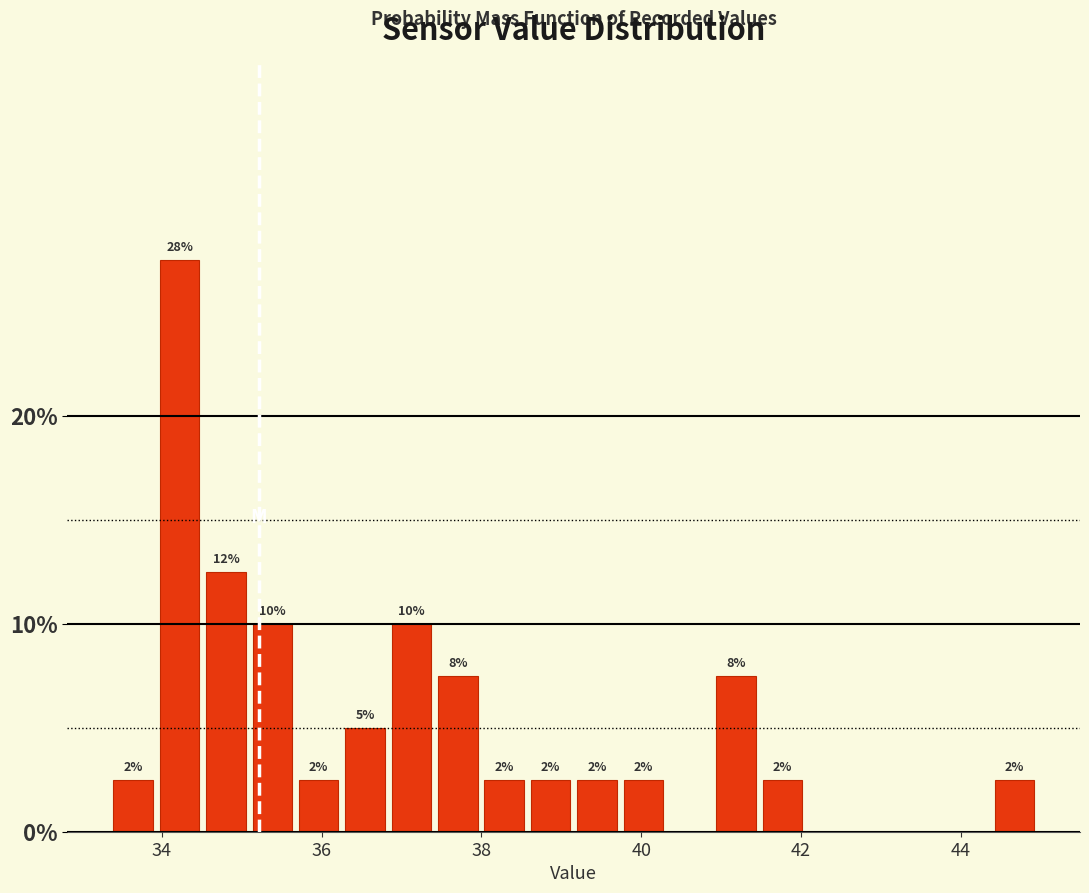

Around what value on the x-axis is the tallest bar? Give the approximate position of its centre, as read against the axis.

34.2